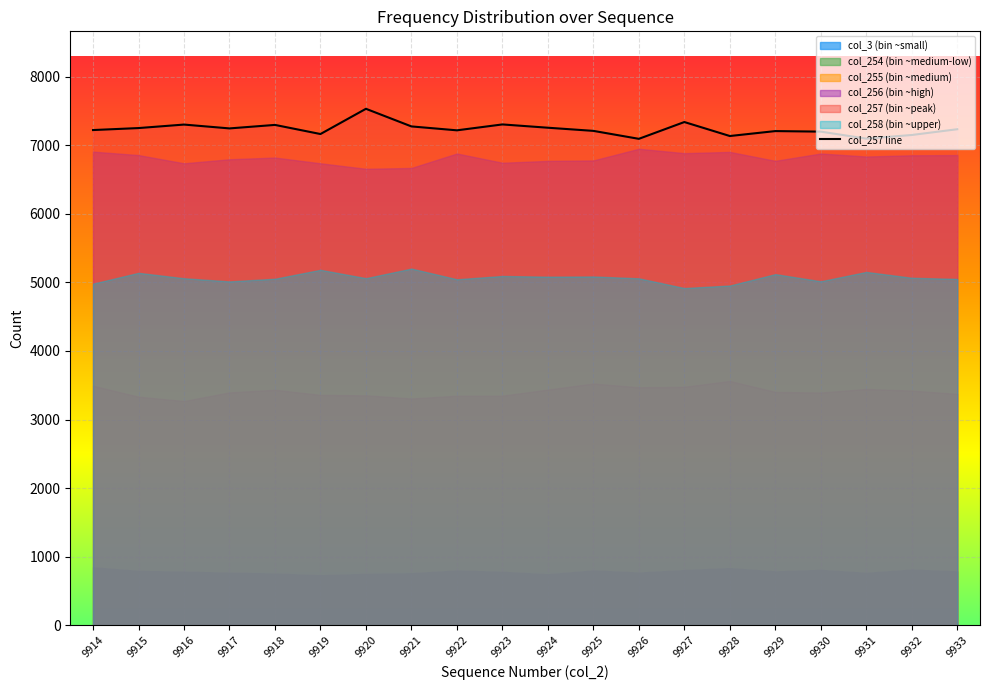

Does the chart display data point markers on the line(s)?

No